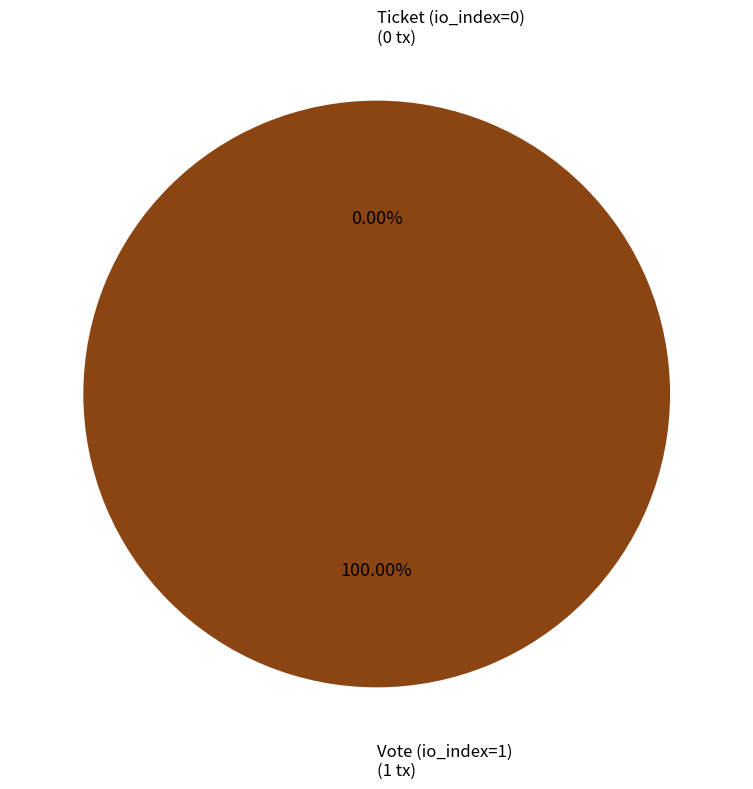

Between Vote (io_index=1) and Ticket (io_index=0), which is larger?

Vote (io_index=1)